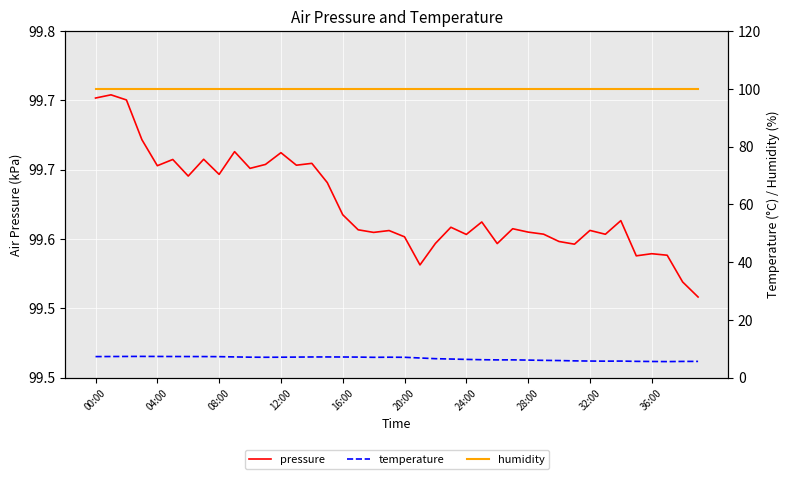

What is the label of the 36th point from the left?

35